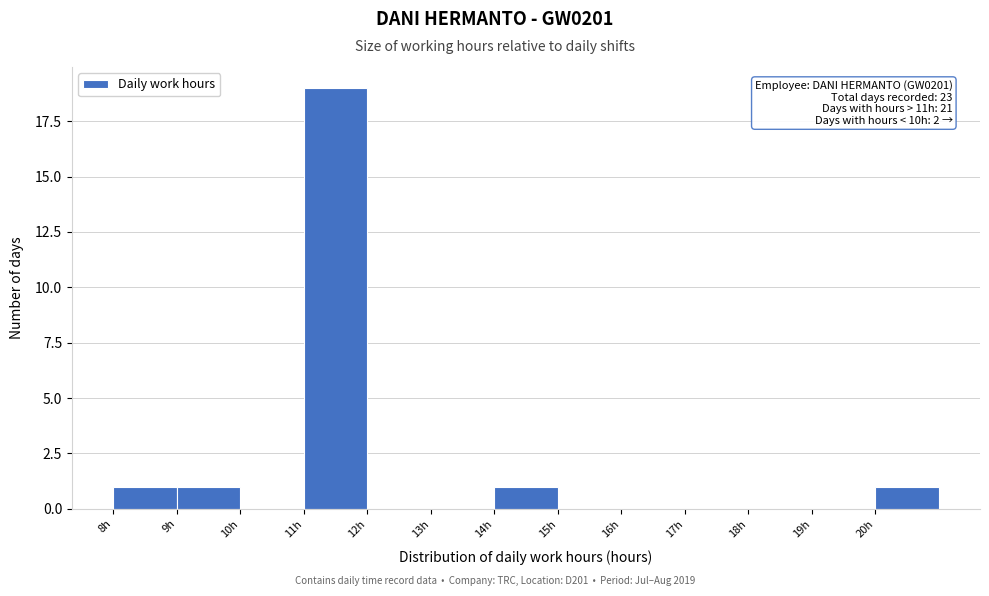

Over which range of the x-axis is the bar tallest?

11 to 12